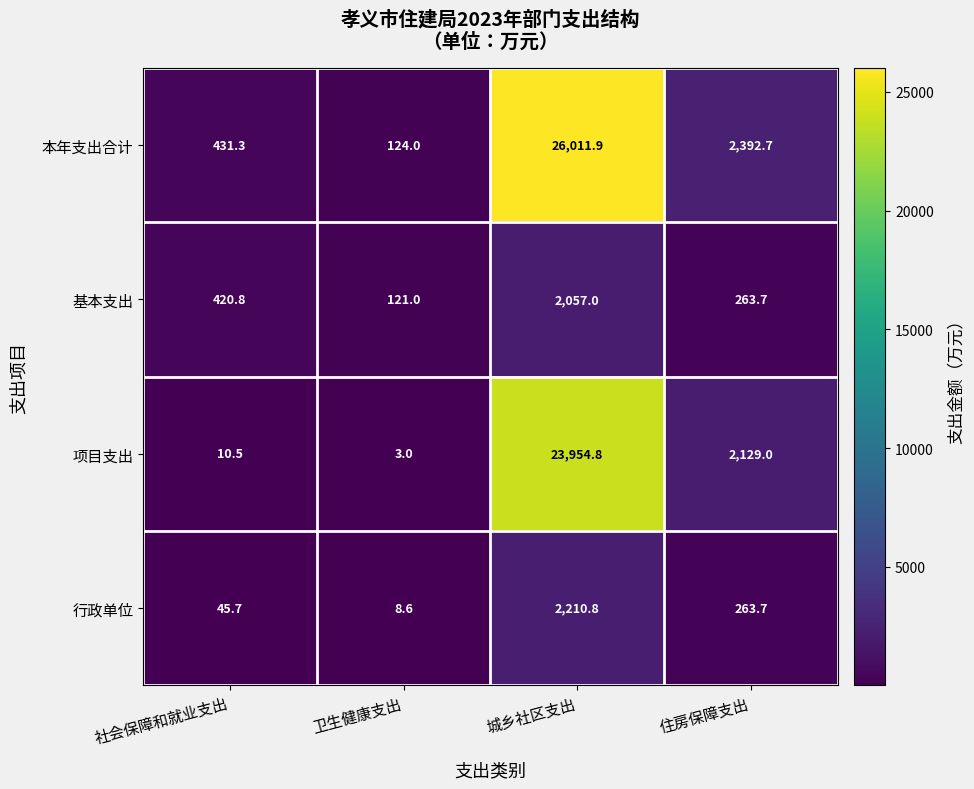

Which series changed the most between 卫生健康支出 and 城乡社区支出?

本年支出合计